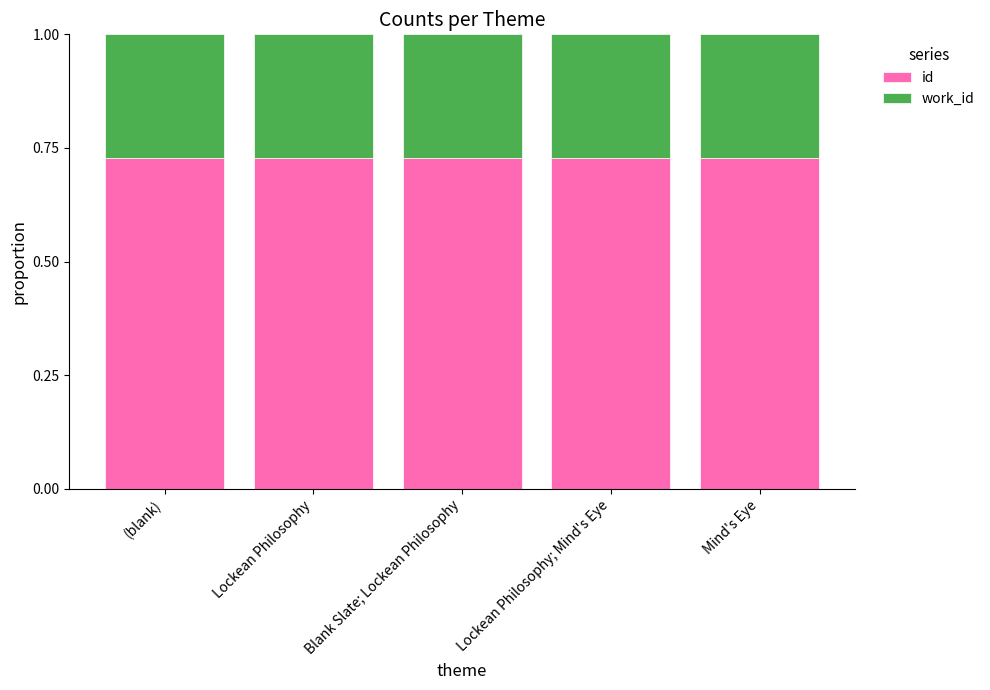

What is the total value across all series at Blank Slate; Lockean Philosophy?

1.0